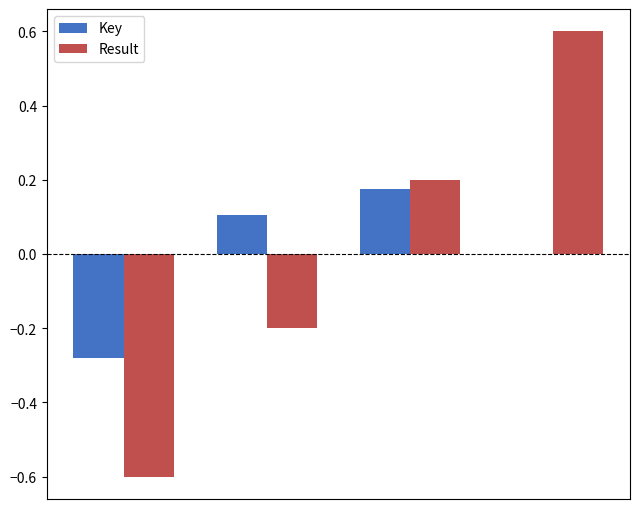

What is the maximum value shown in the chart?

0.6